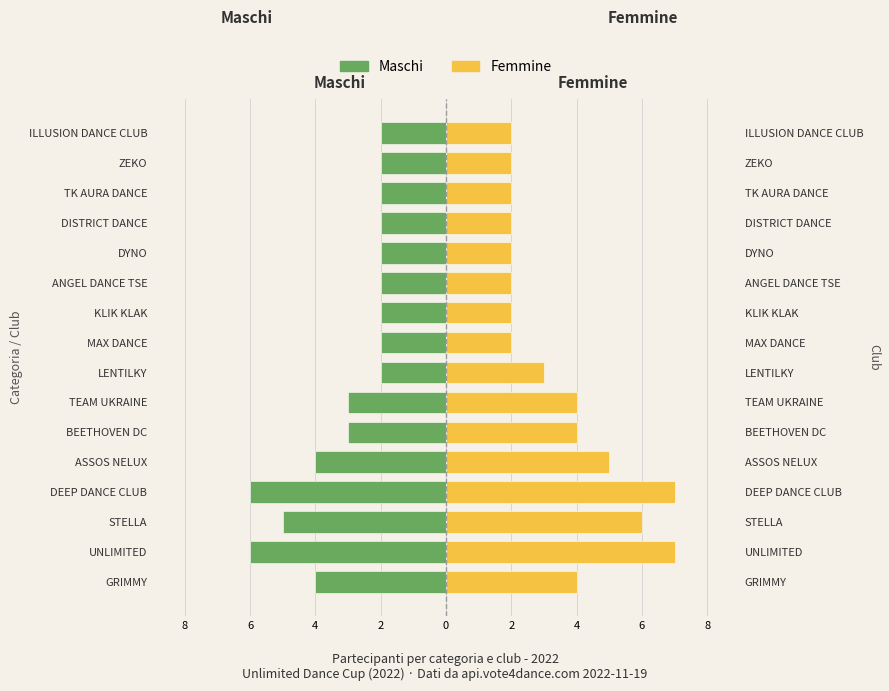

Is the value of Maschi at TK AURA DANCE greater than the value of Femmine at BEETHOVEN DC?

No